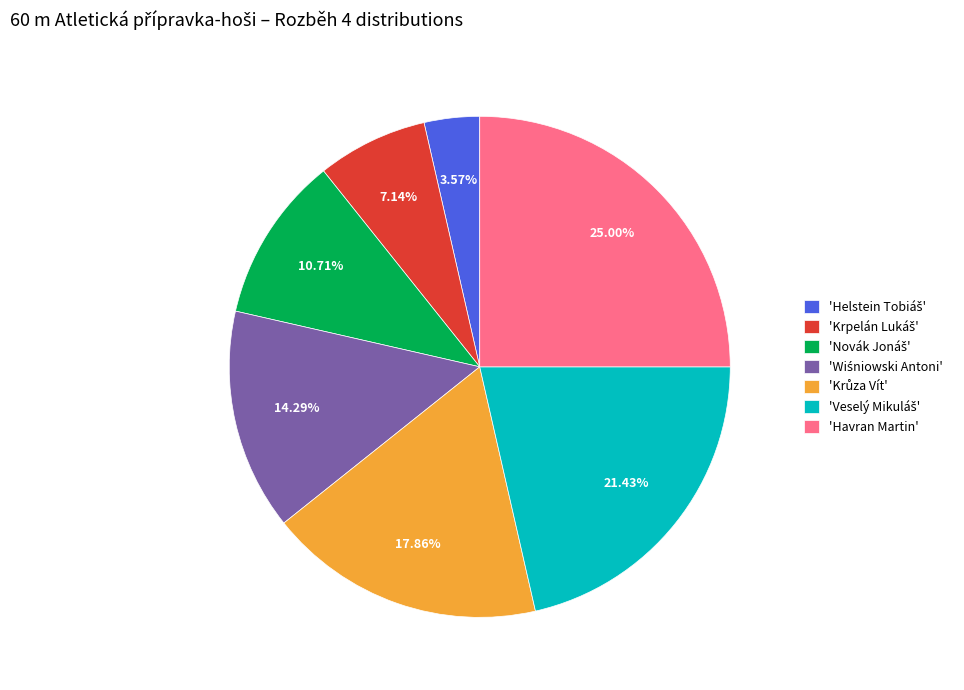

Which slice is the largest?

'Havran Martin'